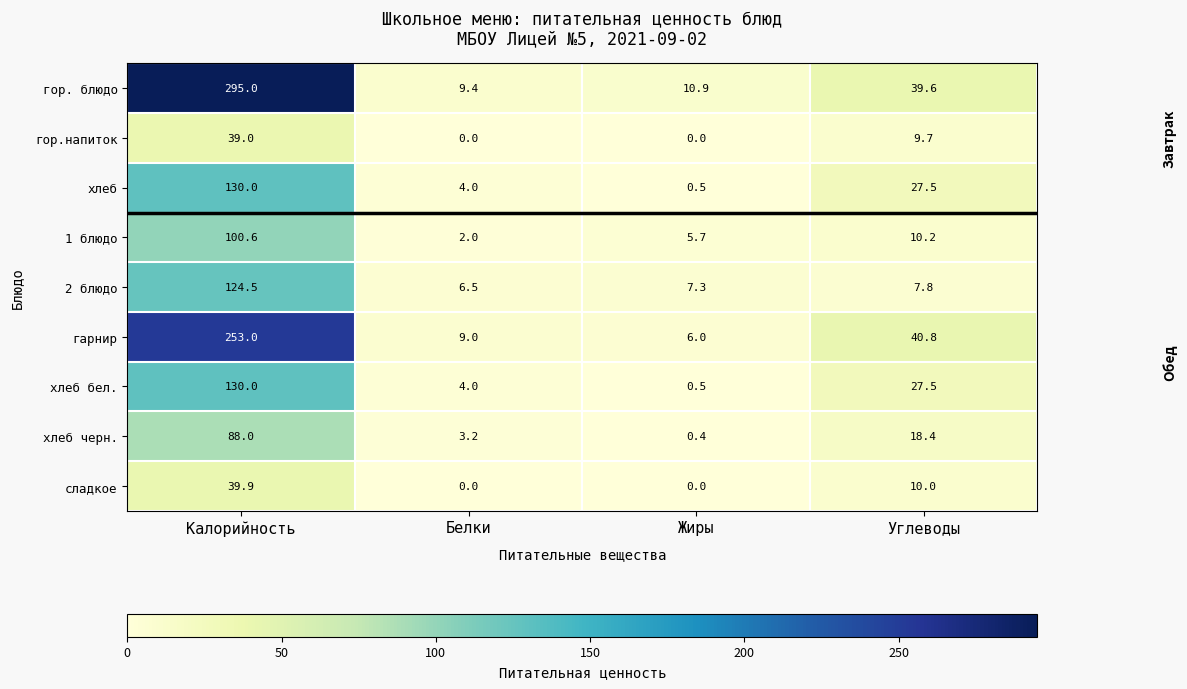

Which series has the largest range (max minus min)?

гор. блюдо